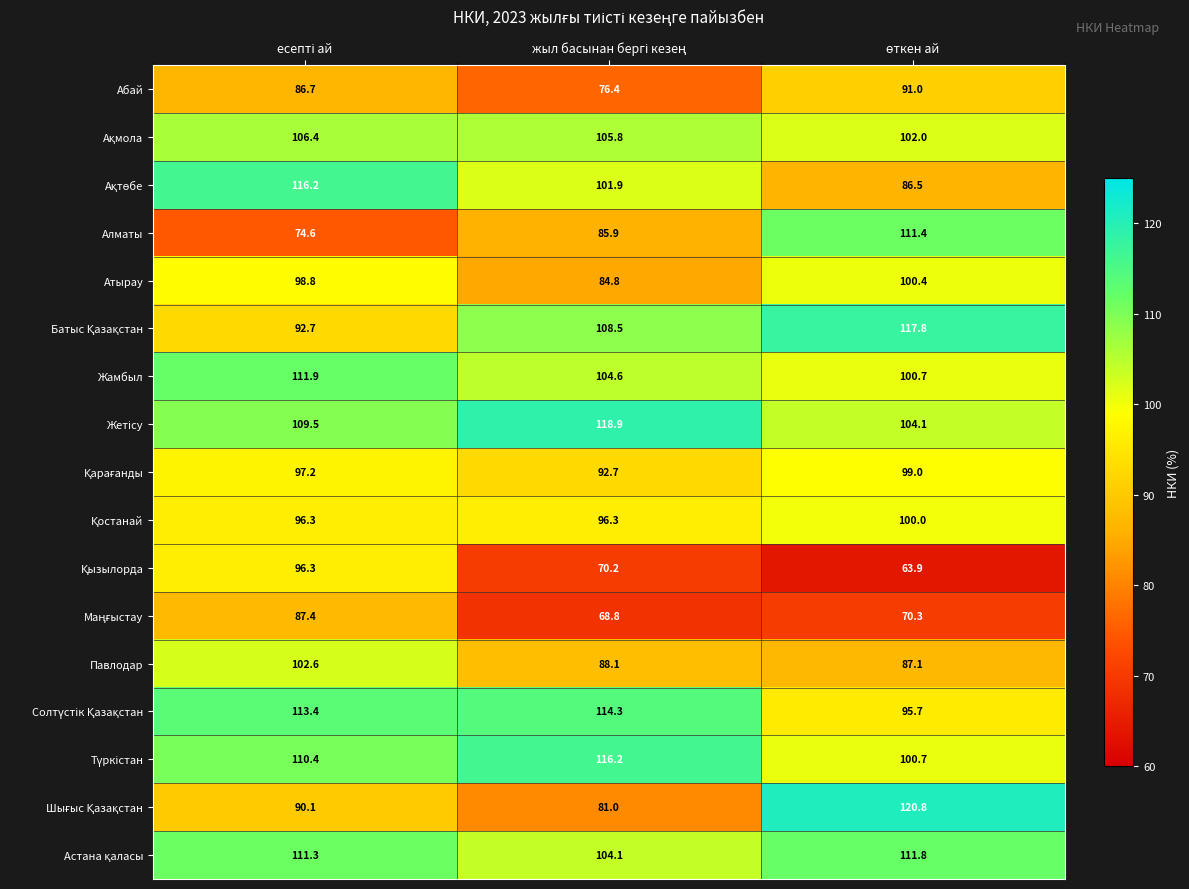

At how many categories does at least one series exceed 80?

3